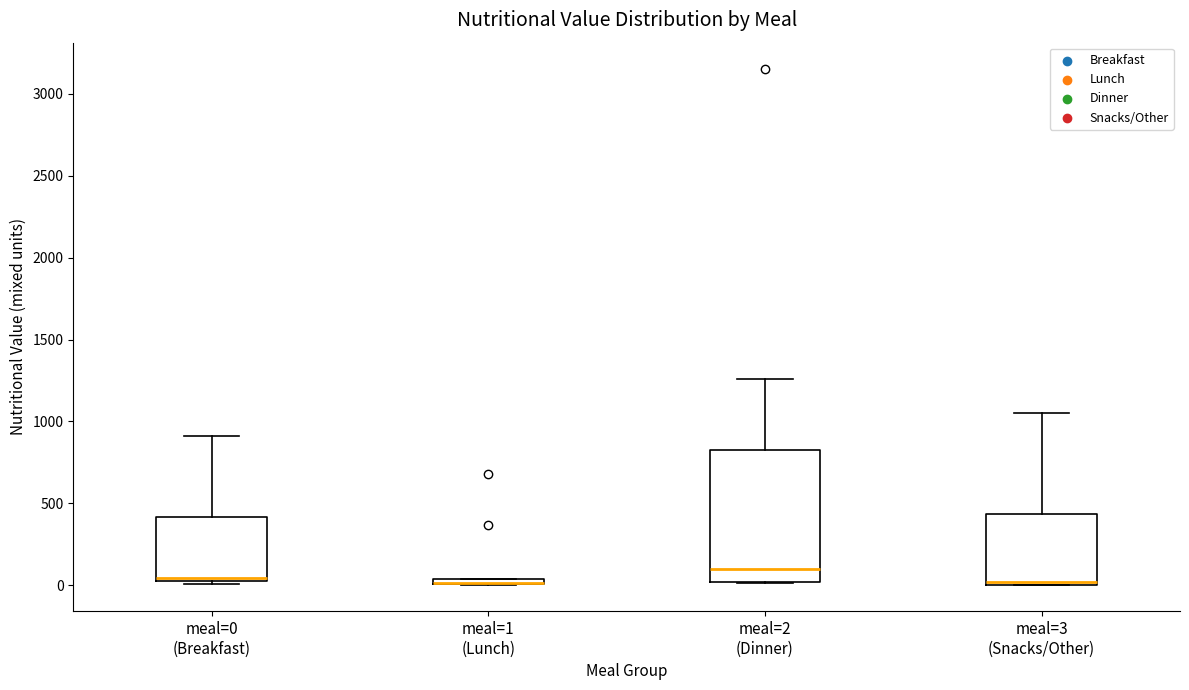

Comparing the boxes themselves (not the whiskers), which one is the tallest?

meal=2 (Dinner)